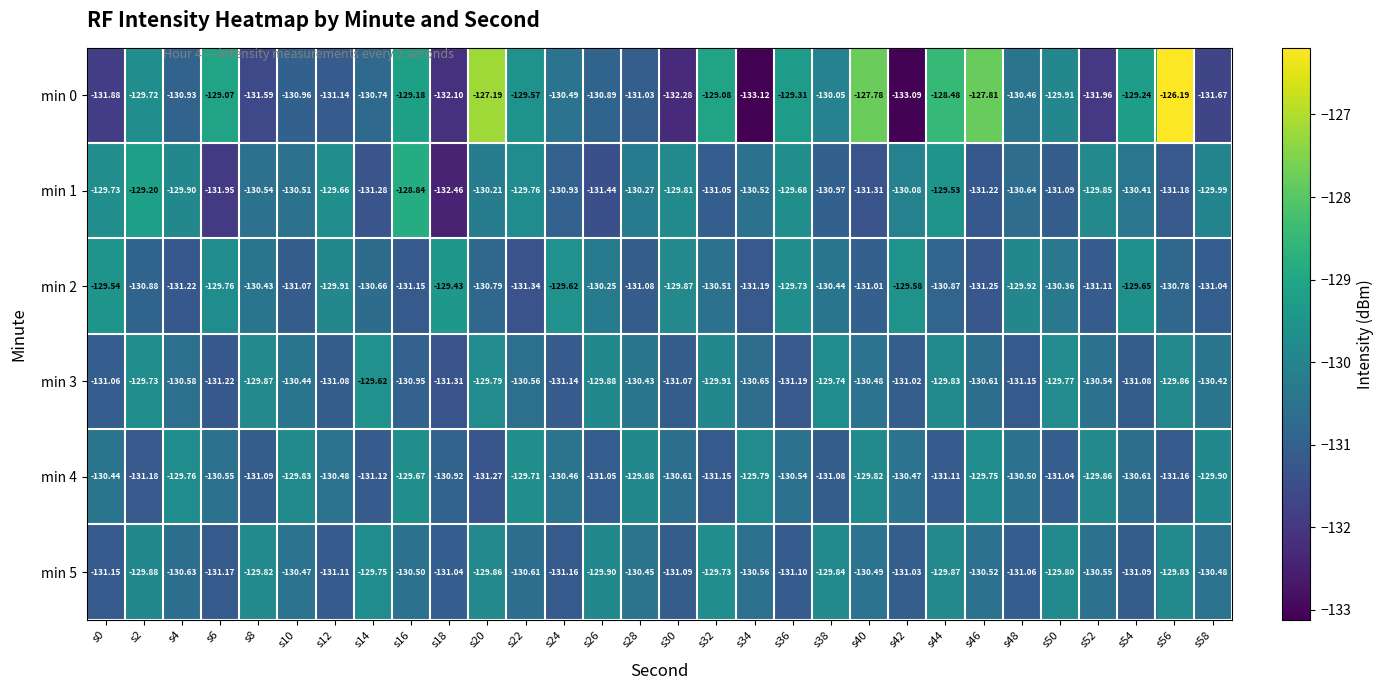

Is the value of min 5 at s16 greater than the value of min 4 at s54?

Yes